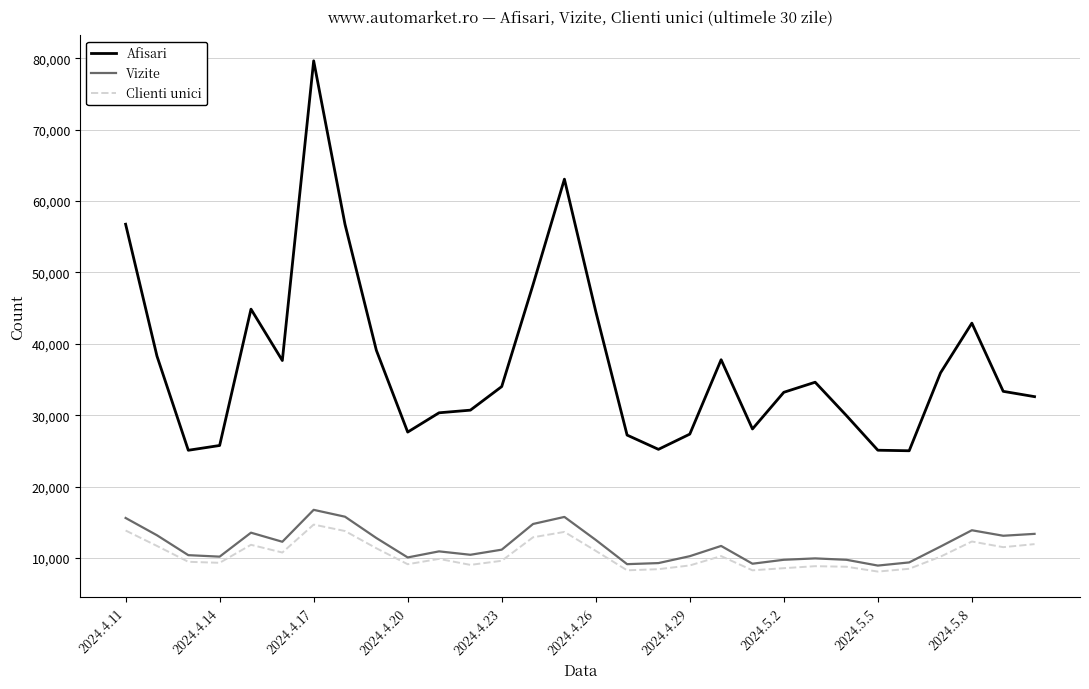

What is the difference between the maximum and minimum values in the Afisari series?

54646